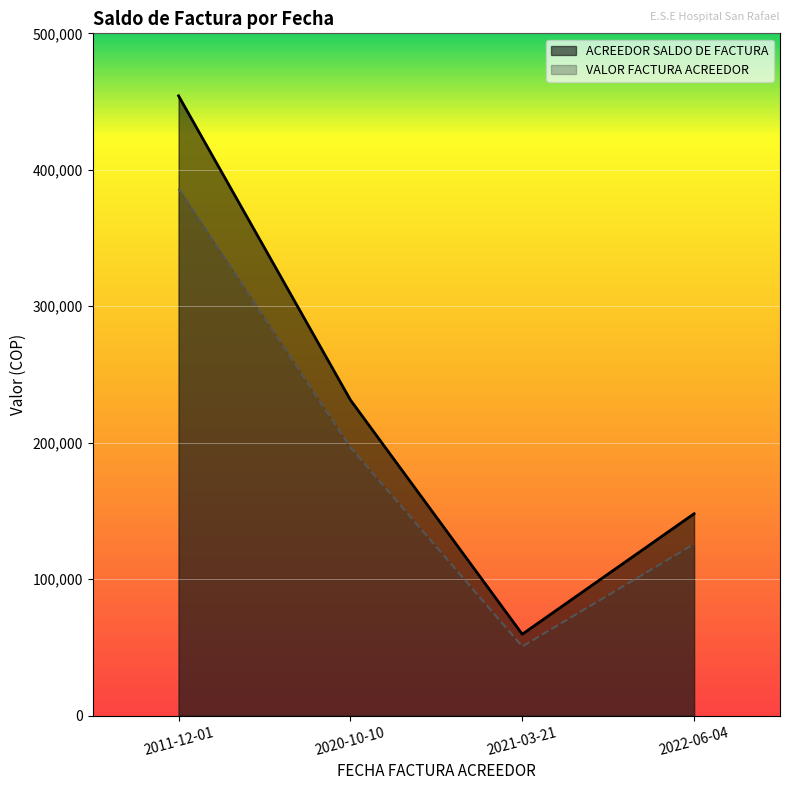

What is the difference between the VALOR FACTURA ACREEDOR values at 2021-03-21 and 2022-06-04?

75055.0